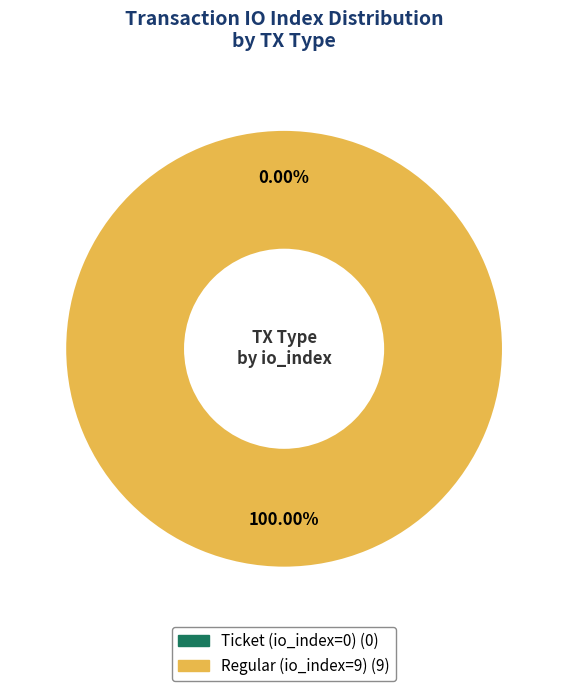

Rank the categories by value from lowest to highest.

Ticket (io_index=0), Regular (io_index=9)